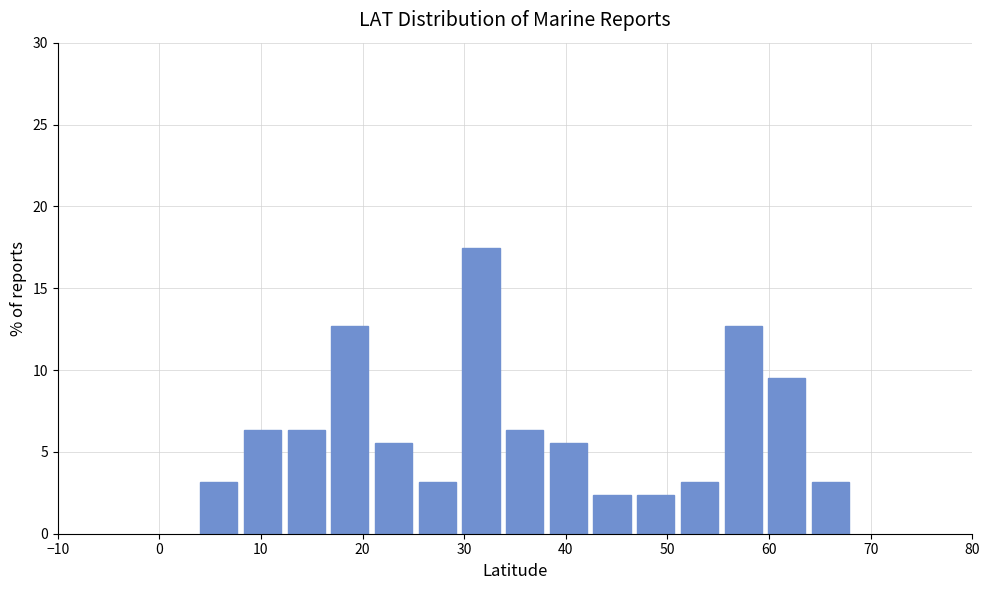

Which range on the x-axis has the tallest bar?

29.5 to 33.8